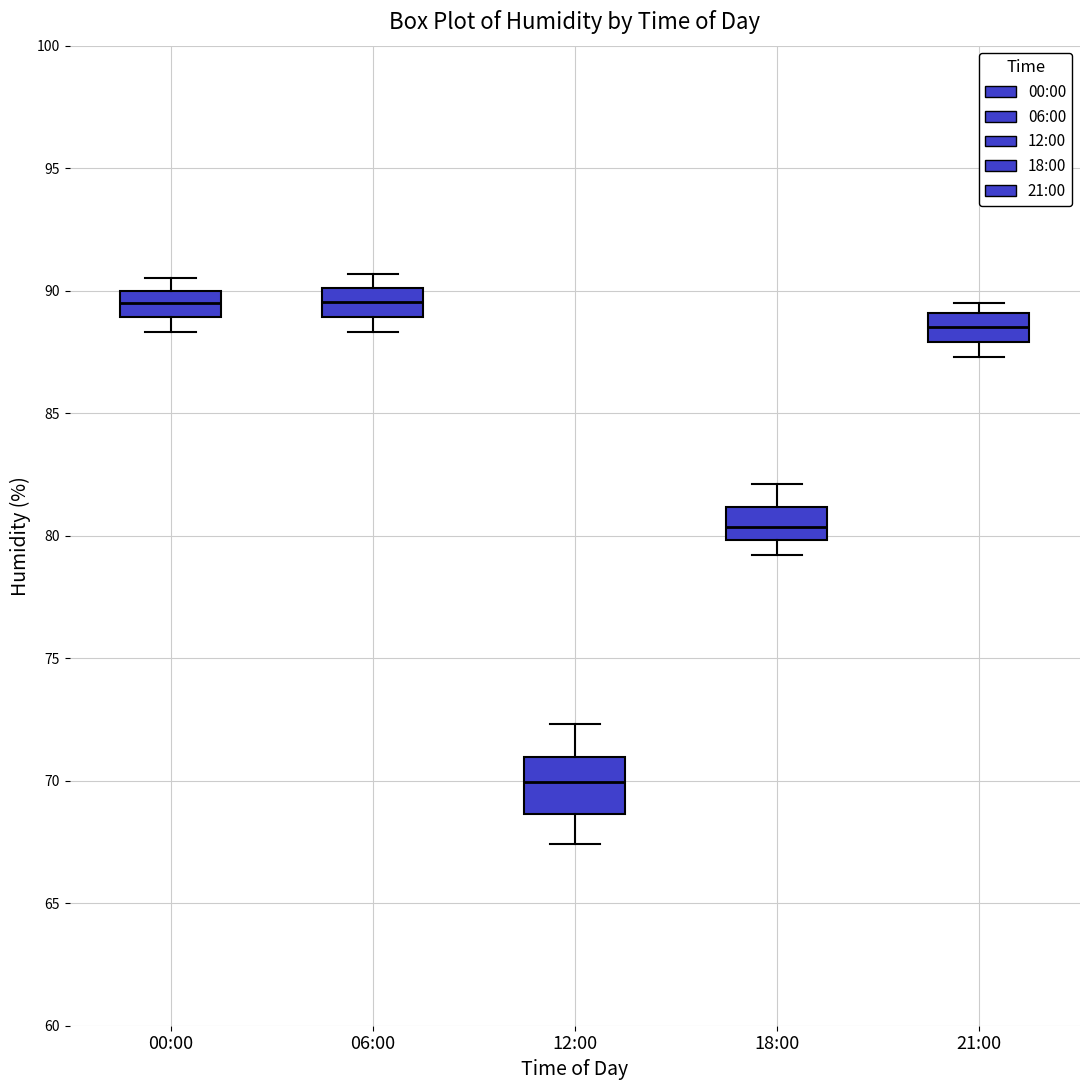

Reading left to right, transcribe this box plot: for each box, give where its median line is, the range the box spans, and where its two whiskers end, as read against the y-axis. The values are not printed on the chart, so give them approximately, as read against the axis.

00:00: median 89.5, box 89.0 to 90.0, whiskers 88.5 to 90.5
06:00: median 89.5, box 89.0 to 90.0, whiskers 88.5 to 90.5
12:00: median 70.0, box 68.5 to 71.0, whiskers 67.5 to 72.5
18:00: median 80.5, box 80.0 to 81.0, whiskers 79.0 to 82.0
21:00: median 88.5, box 88.0 to 89.0, whiskers 87.5 to 89.5